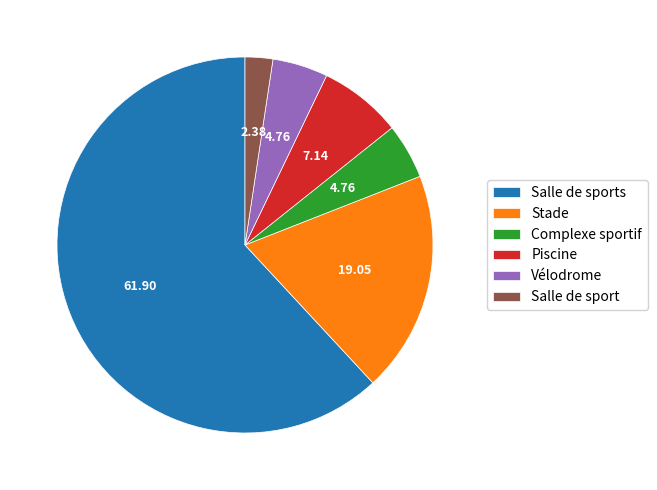

Which has a higher value, Piscine or Salle de sports?

Salle de sports